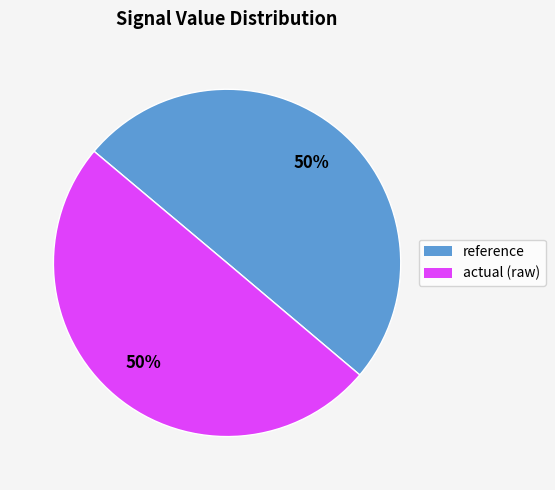

Is it true that reference is 50% of the pie?

True